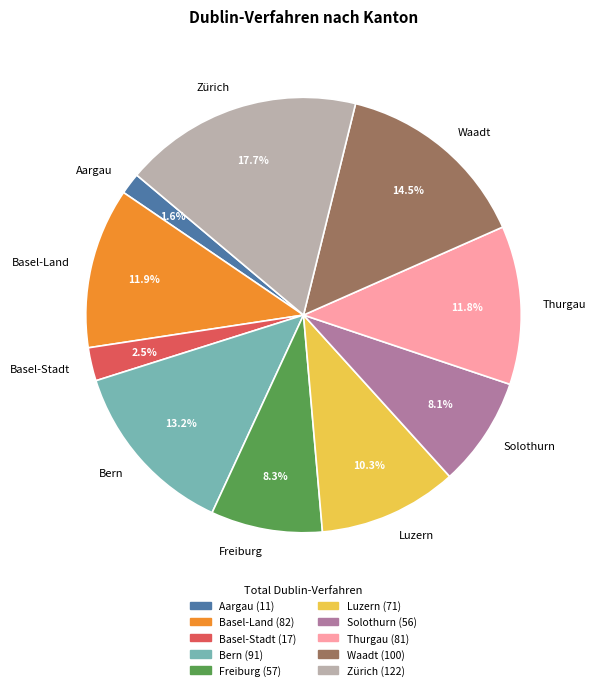

Is it true that Zürich is 18% of the pie?

True